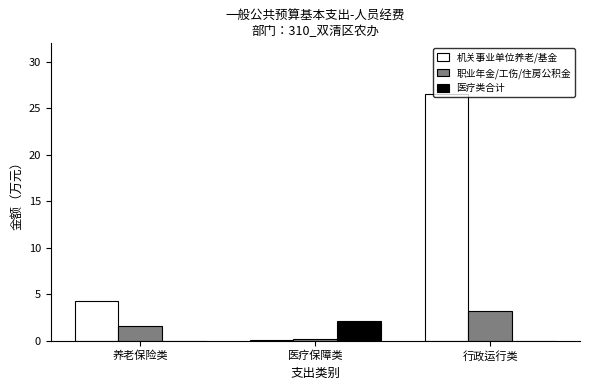

Which series changed the most between 养老保险类 and 行政运行类?

机关事业单位养老/基金